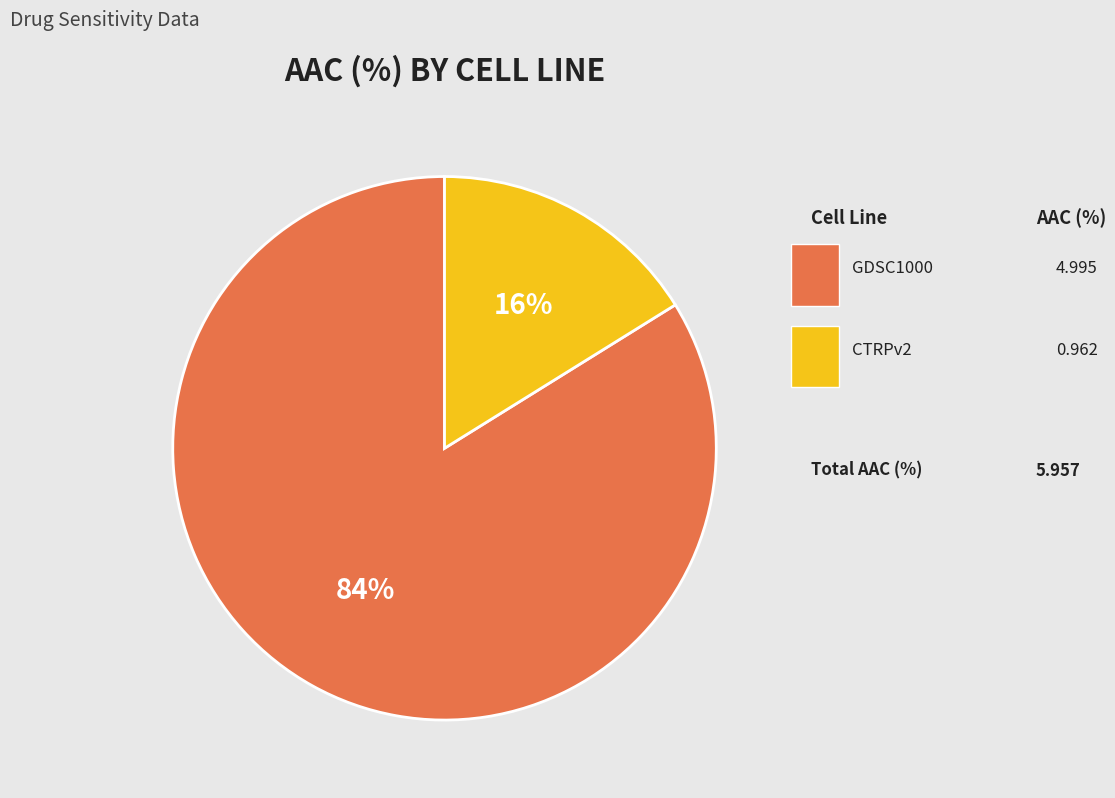

Is there any slice that represents more than half of the pie?

Yes